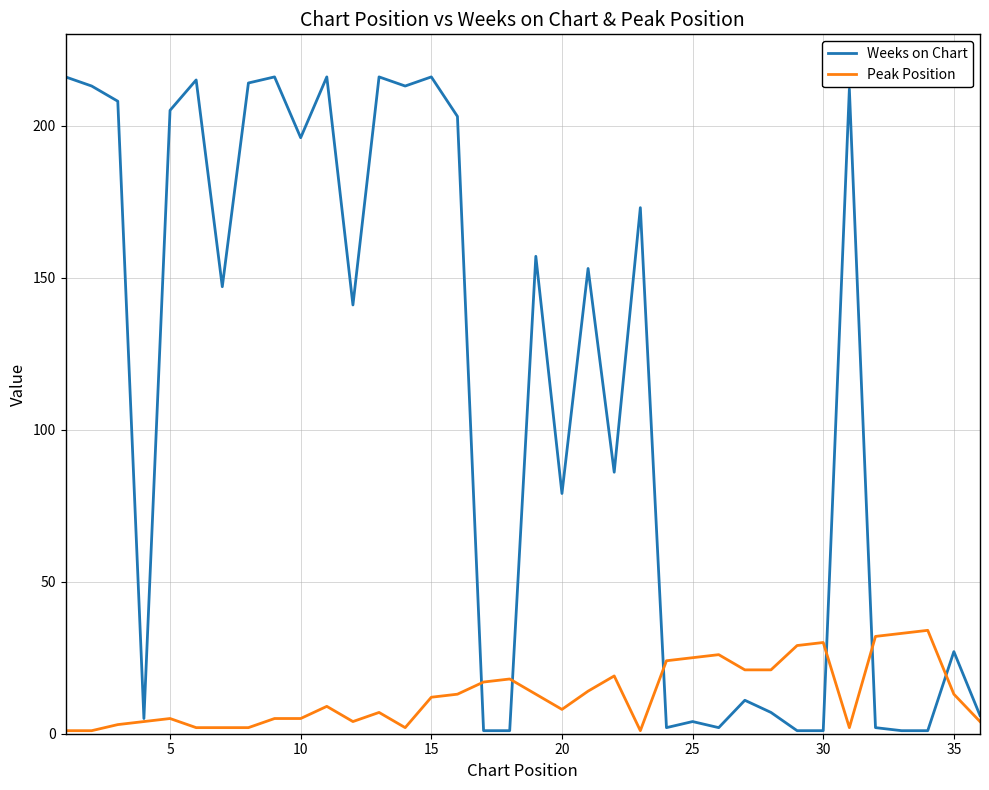

What is the maximum value shown in the chart?

216